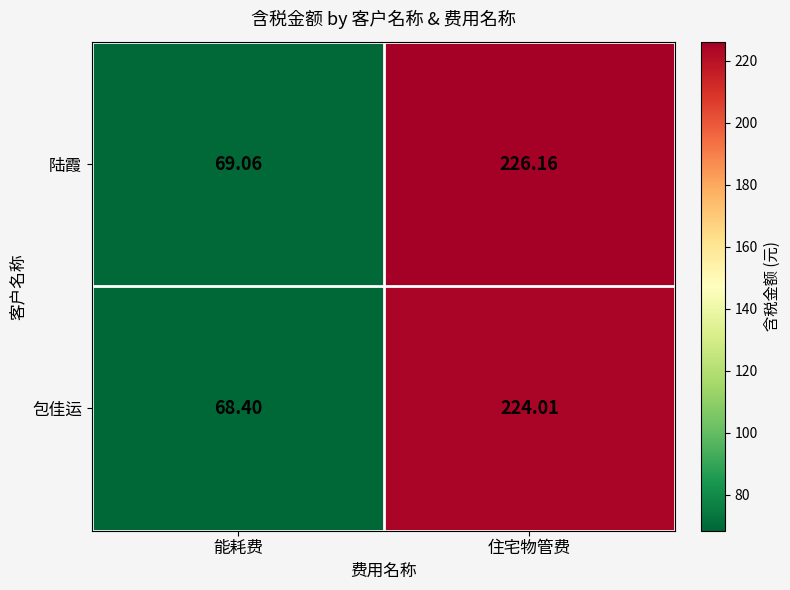

At which category is the sum across all series the highest?

住宅物管费